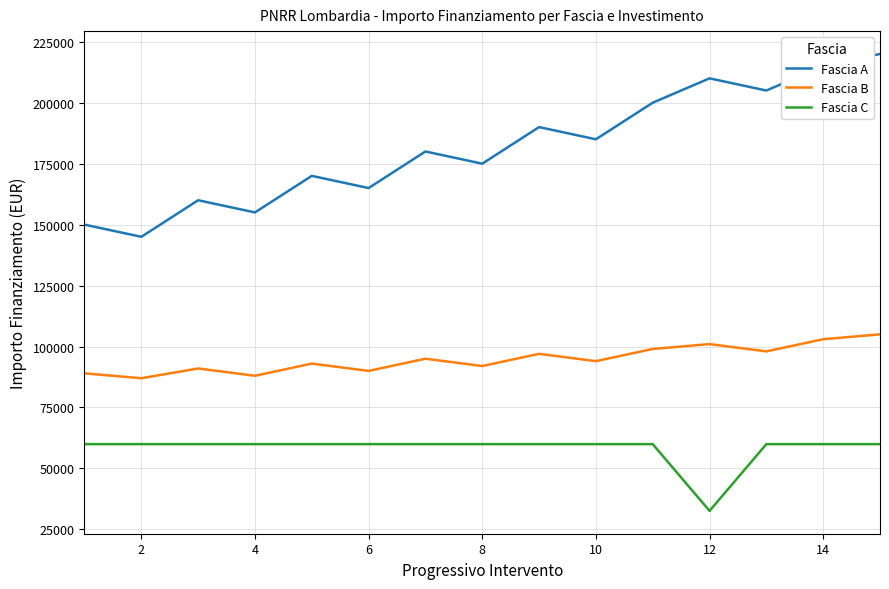

Rank the series by their average value, from lowest to highest.

Fascia C, Fascia B, Fascia A